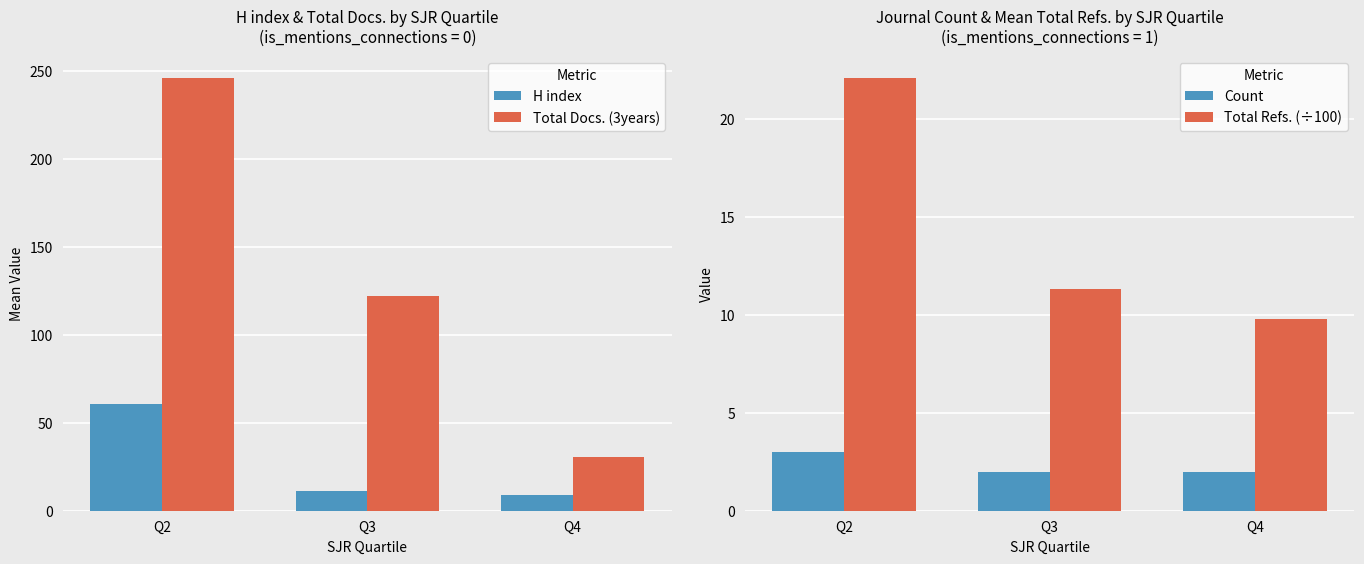

How many distinct data groups are displayed?

4